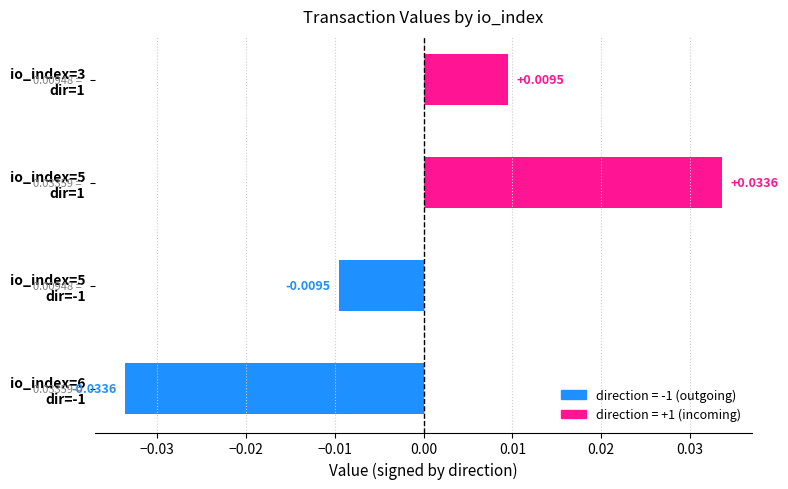

How many values exceed 0?

2